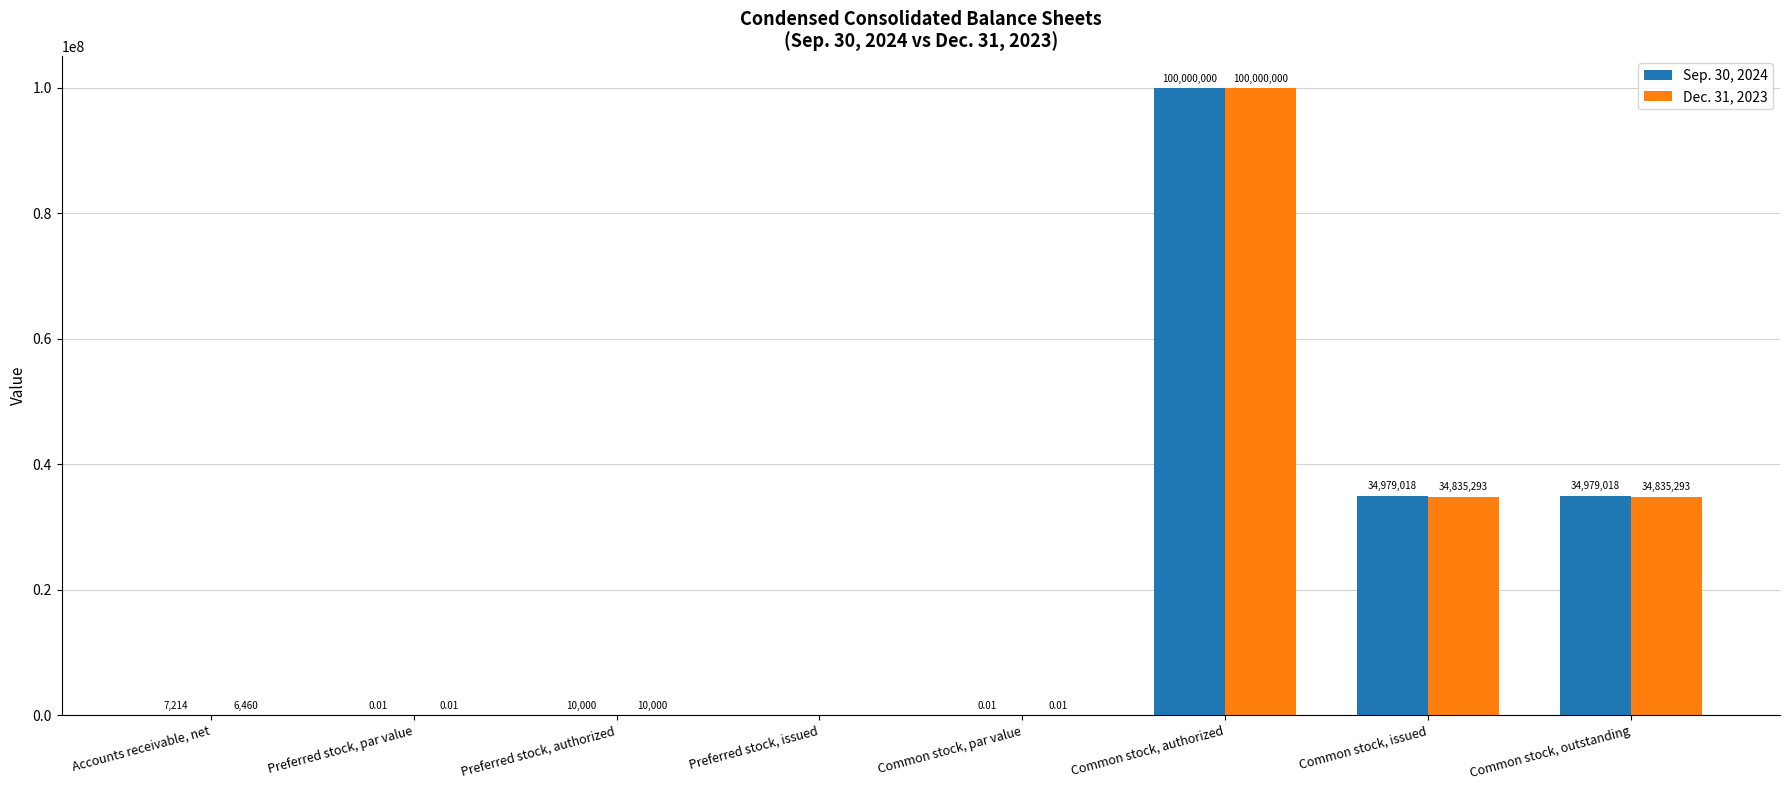

Is the value of Sep. 30, 2024 at Preferred stock, issued greater than the value of Dec. 31, 2023 at Common stock, authorized?

No